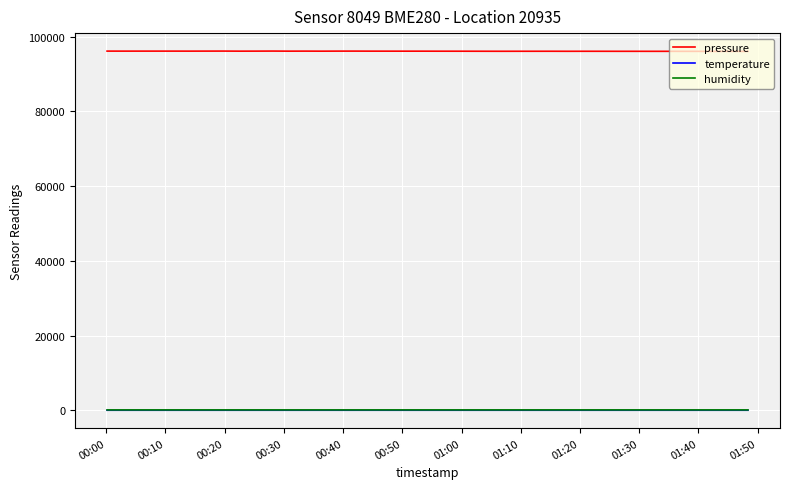

What is the greatest value displayed?

96171.8